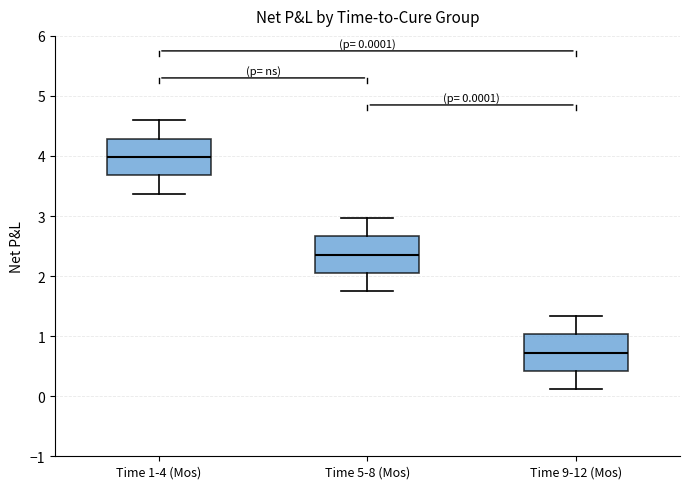

Which box's median line is the highest?

Time 1-4 (Mos)